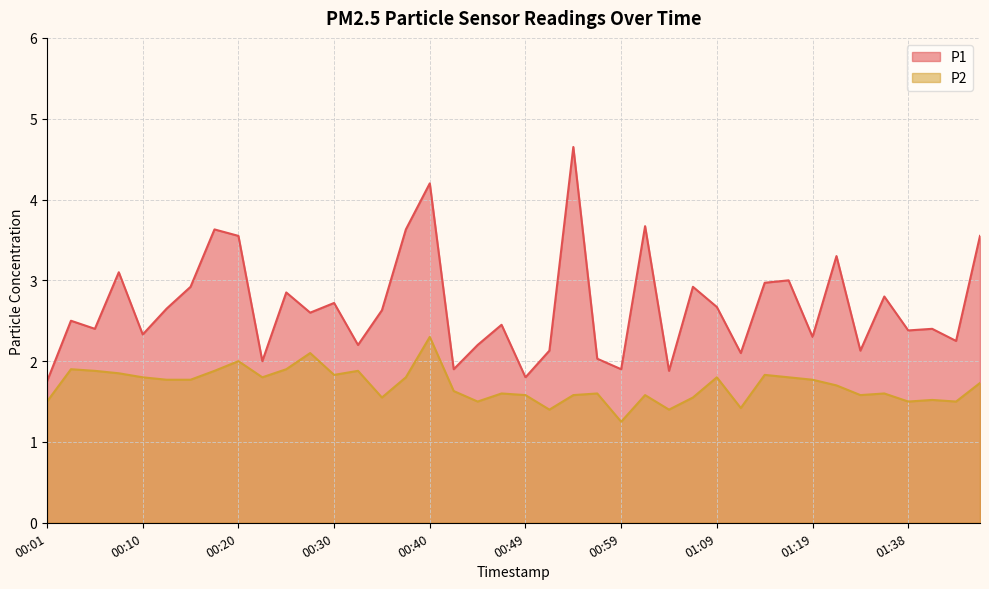

True or false: P2 has more than 2 interior local peaks.

True